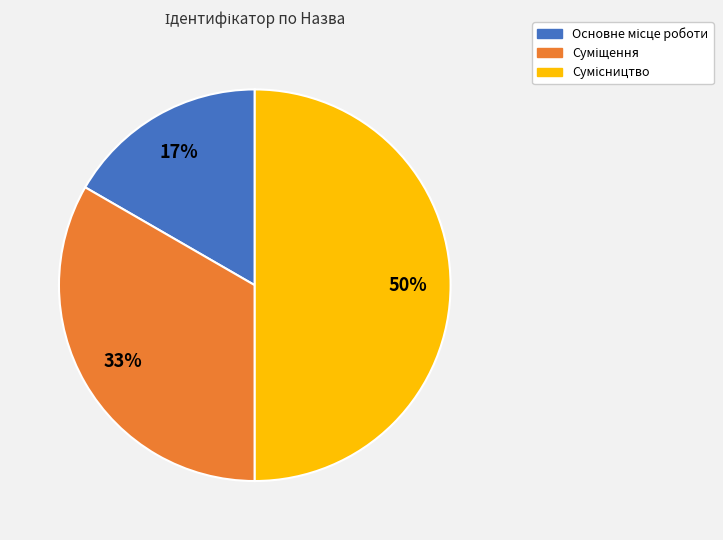

To the nearest percent, what is the average slice percentage?

33%